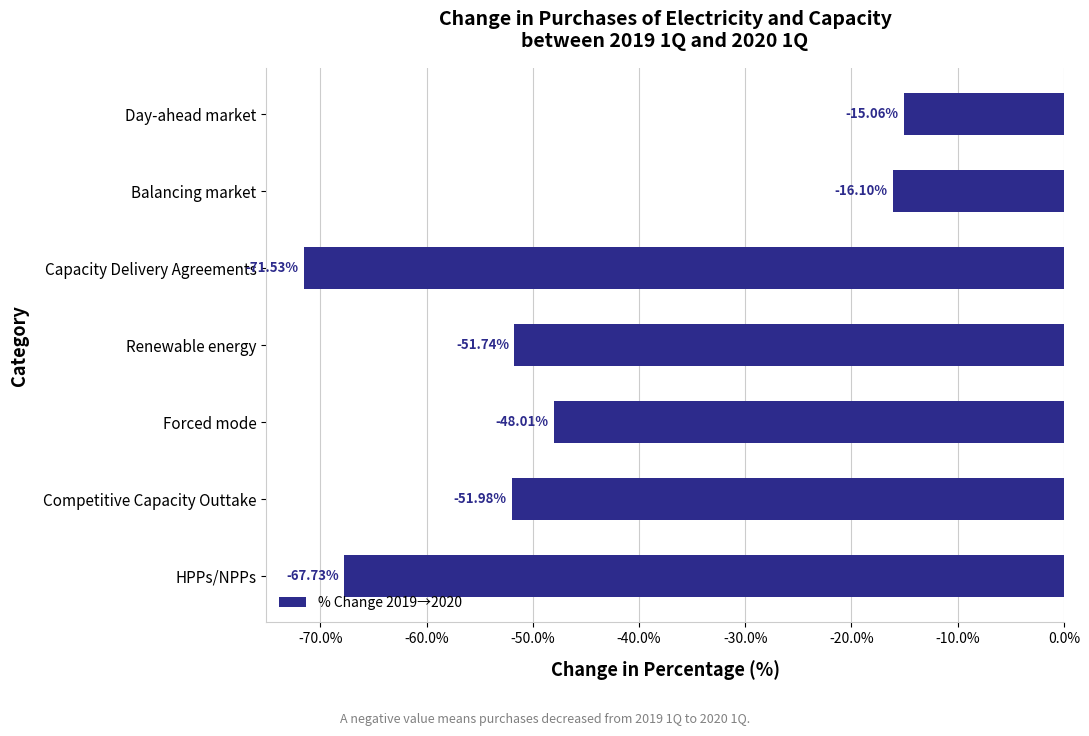

Count the number of values greater than -51.

3